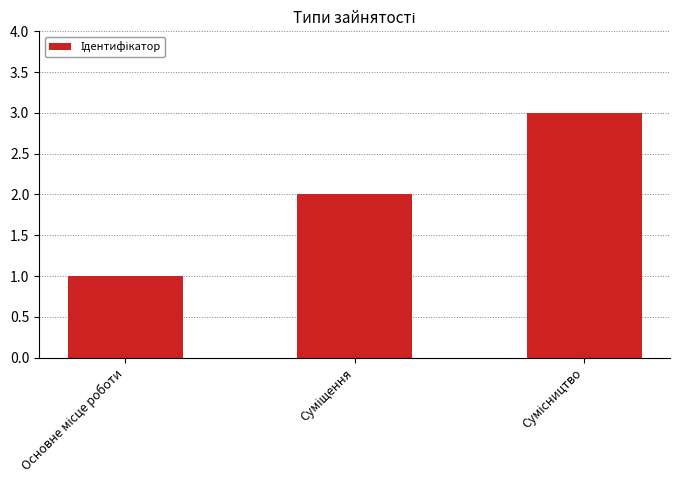

What is the greatest value displayed?

3